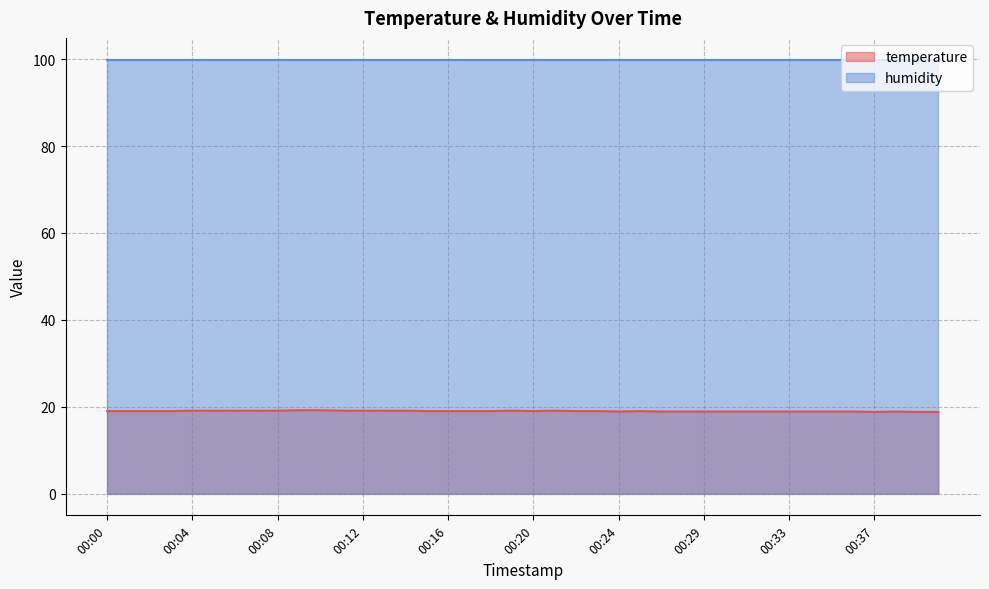

True or false: there are more than 1 points higher than both neighbors.

True